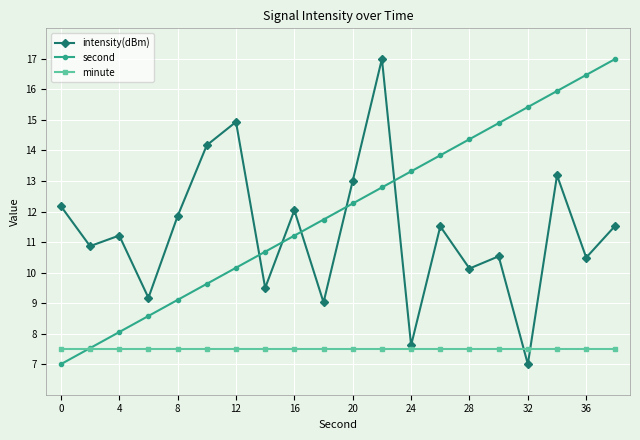

What is the value of the minute point at the 20th from the left?

7.5